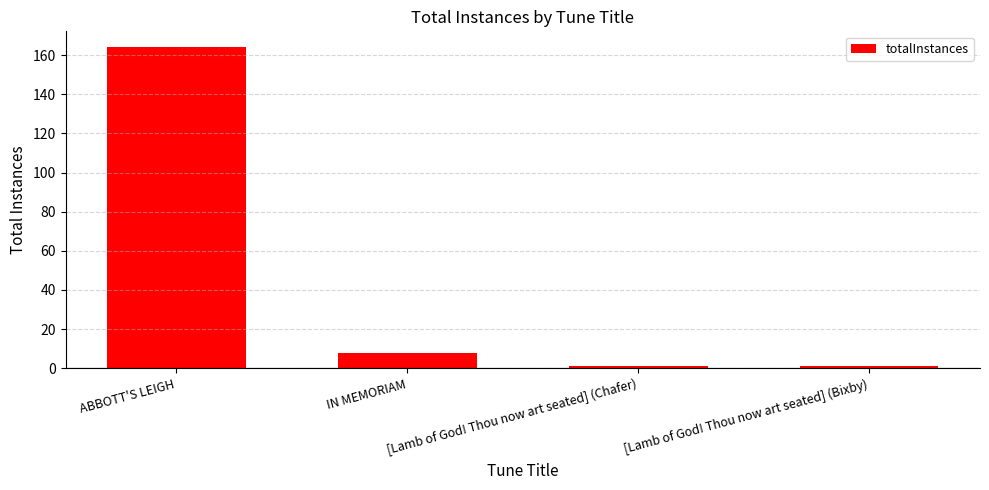

Count the number of categories in the chart.

4